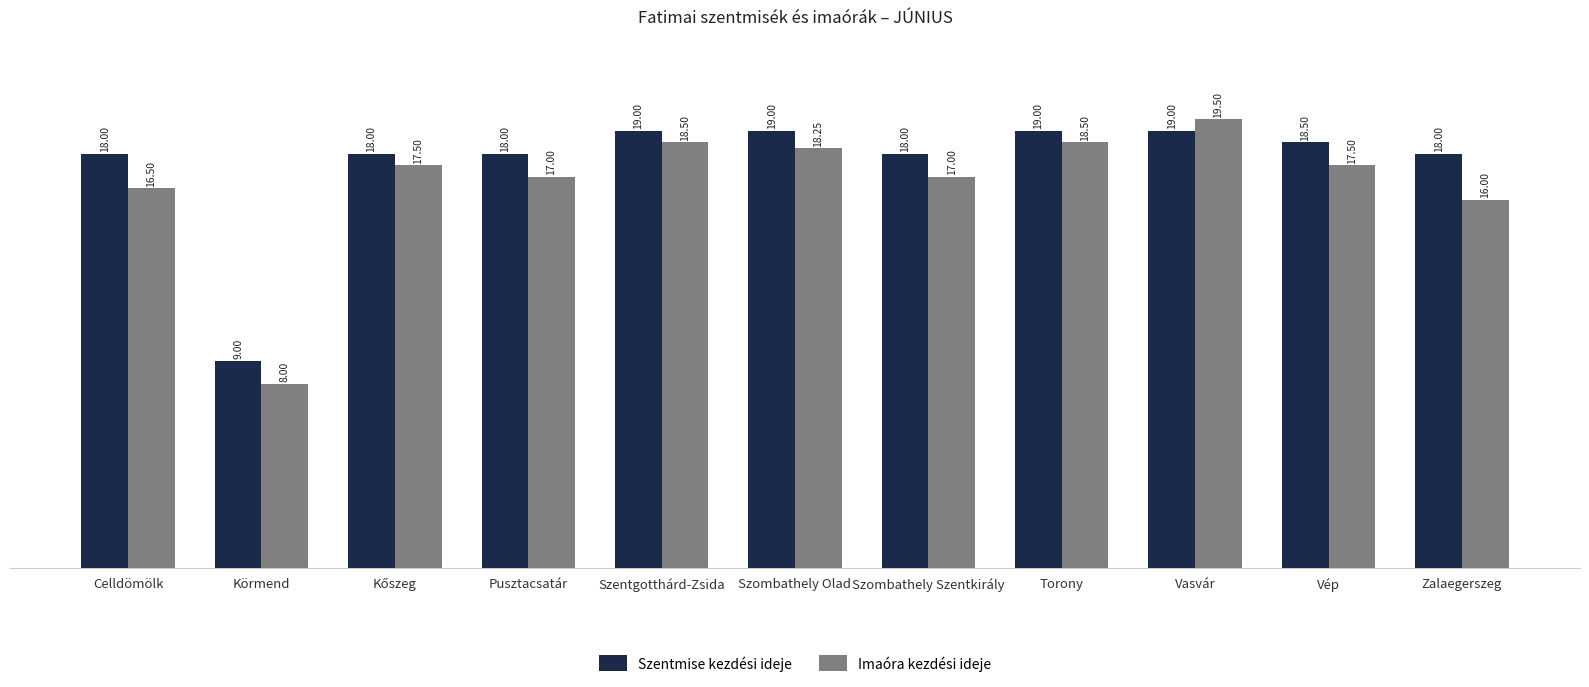

What position from the left is Torony?

8